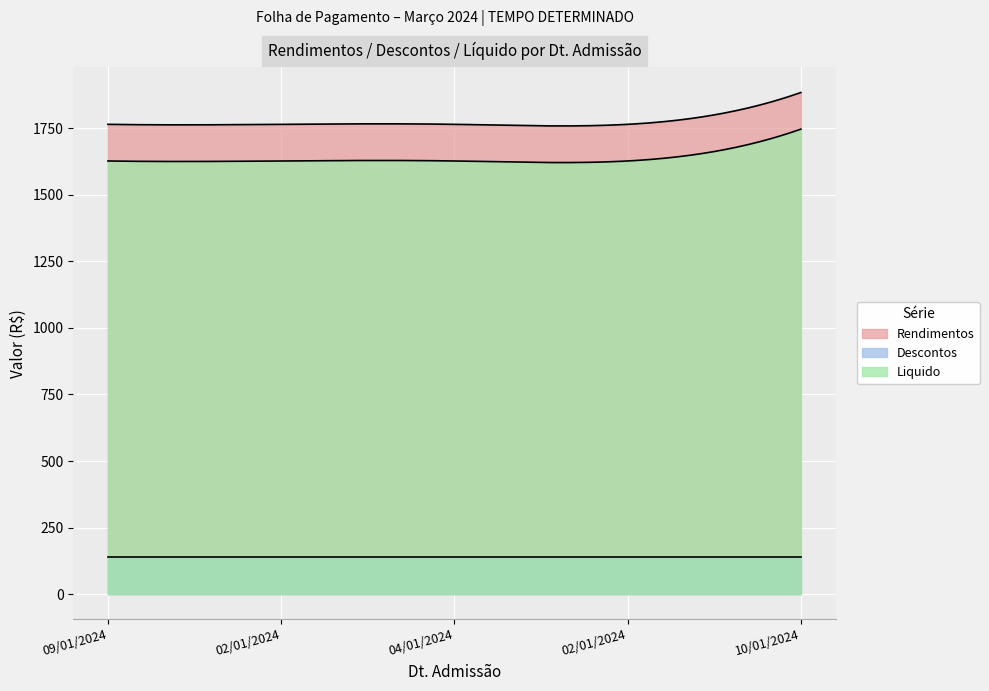

The Descontos series shows 238.6 at 02/01/2024. True or false?

False